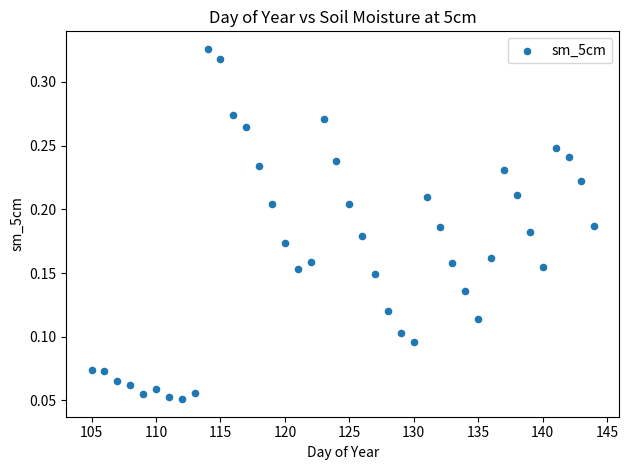

What is the range of X values (max minus min)?

39.0